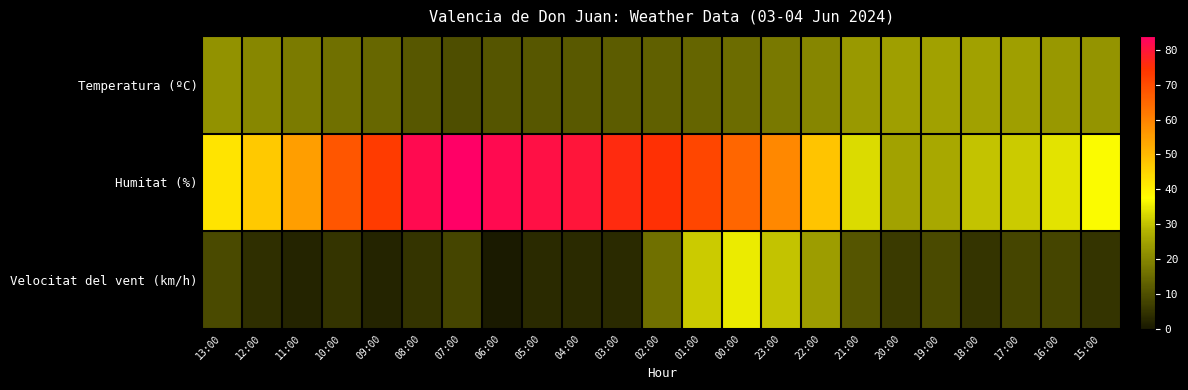

How many series are shown in this chart?

3